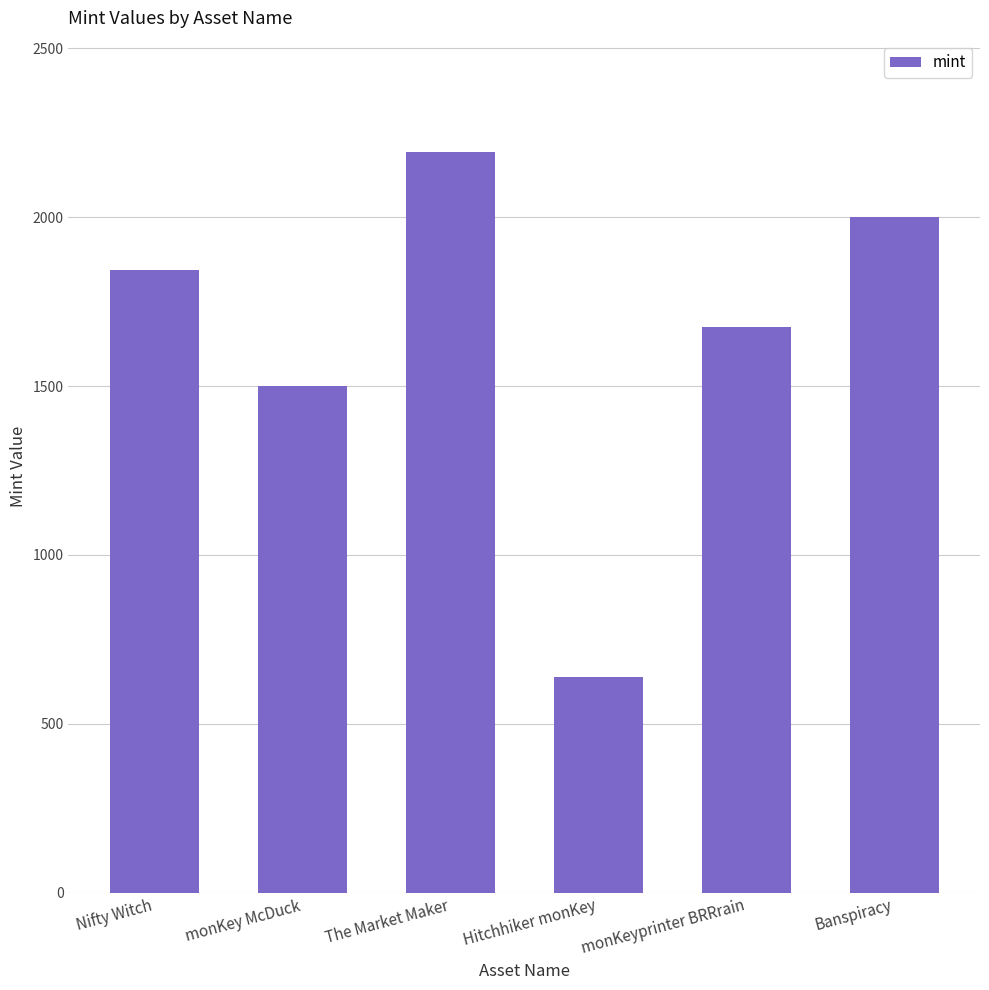

Between Banspiracy and monKeyprinter BRRrain, which is larger?

Banspiracy